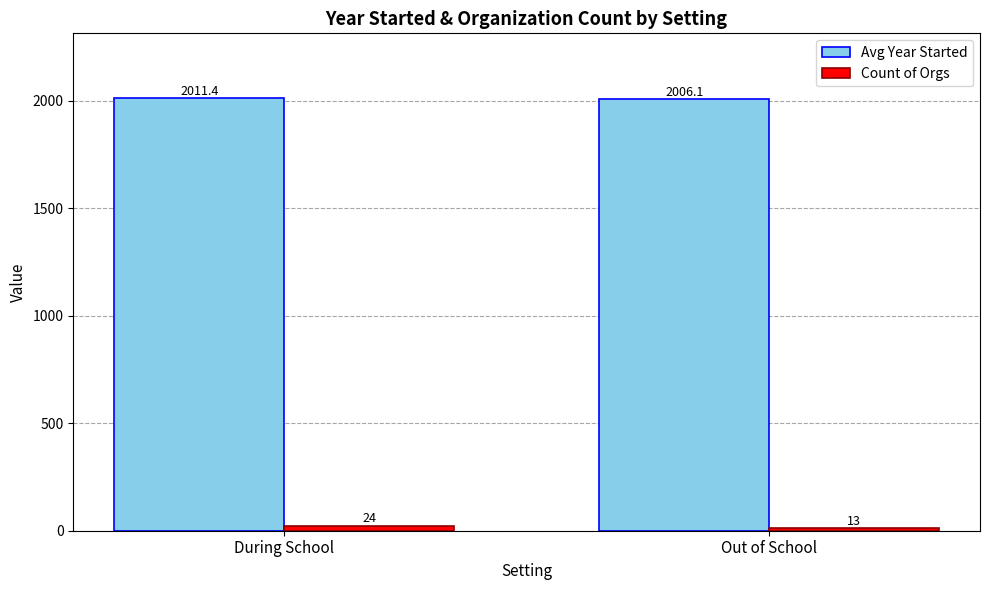

What is the difference between the highest and lowest values at Out of School?

1993.1